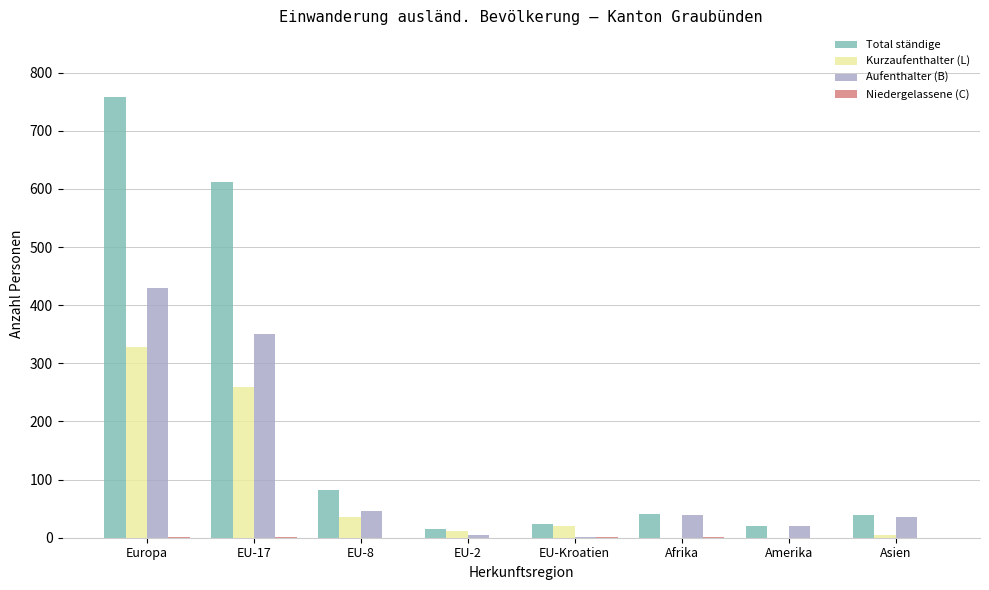

True or false: Kurzaufenthalter (L) has a value of 0 at Afrika.

True